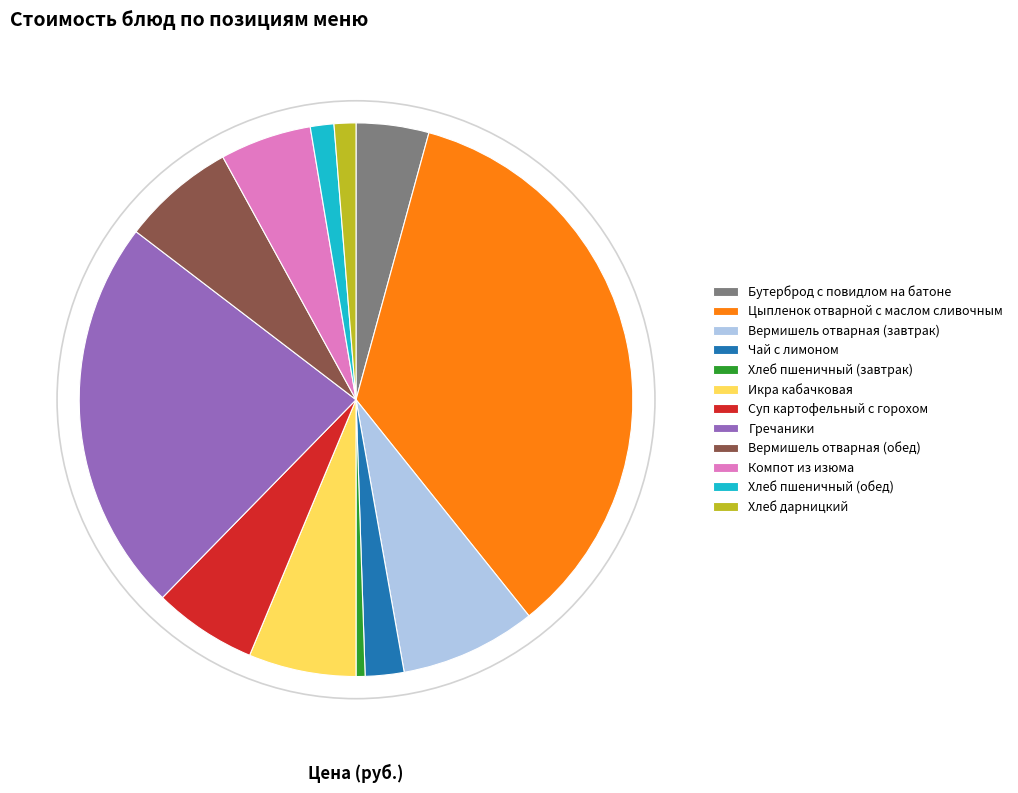

Do Цыпленок отварной с маслом сливочным and Гречаники together represent more than half of the pie?

Yes